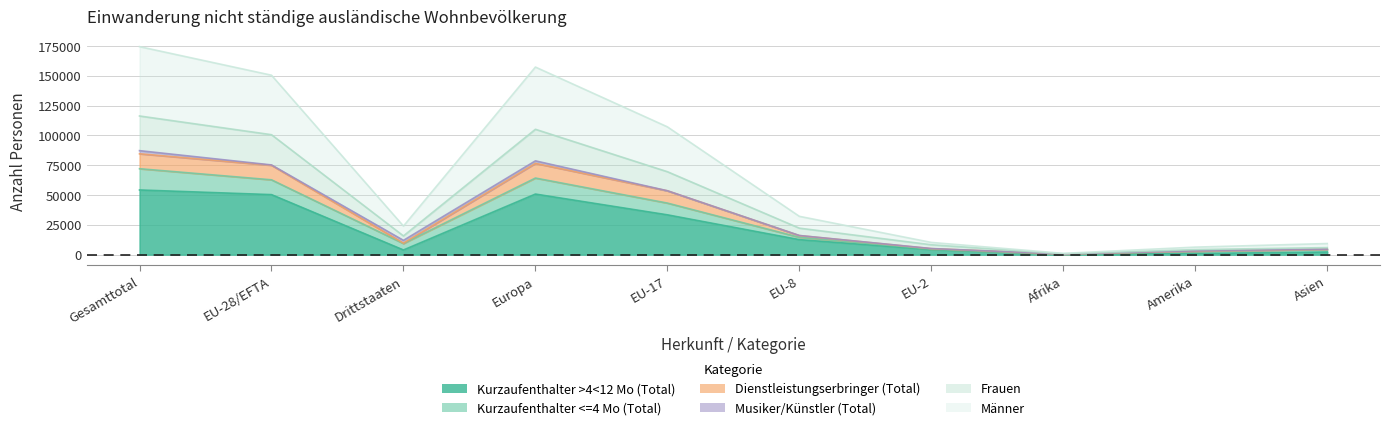

Between Drittstaaten and Asien, which series saw the biggest shift?

Männer